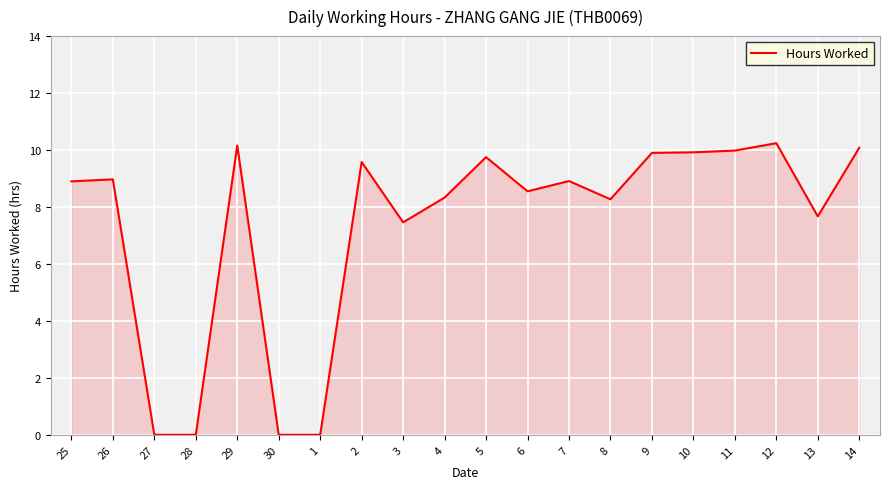

Count the number of data series in this chart.

1